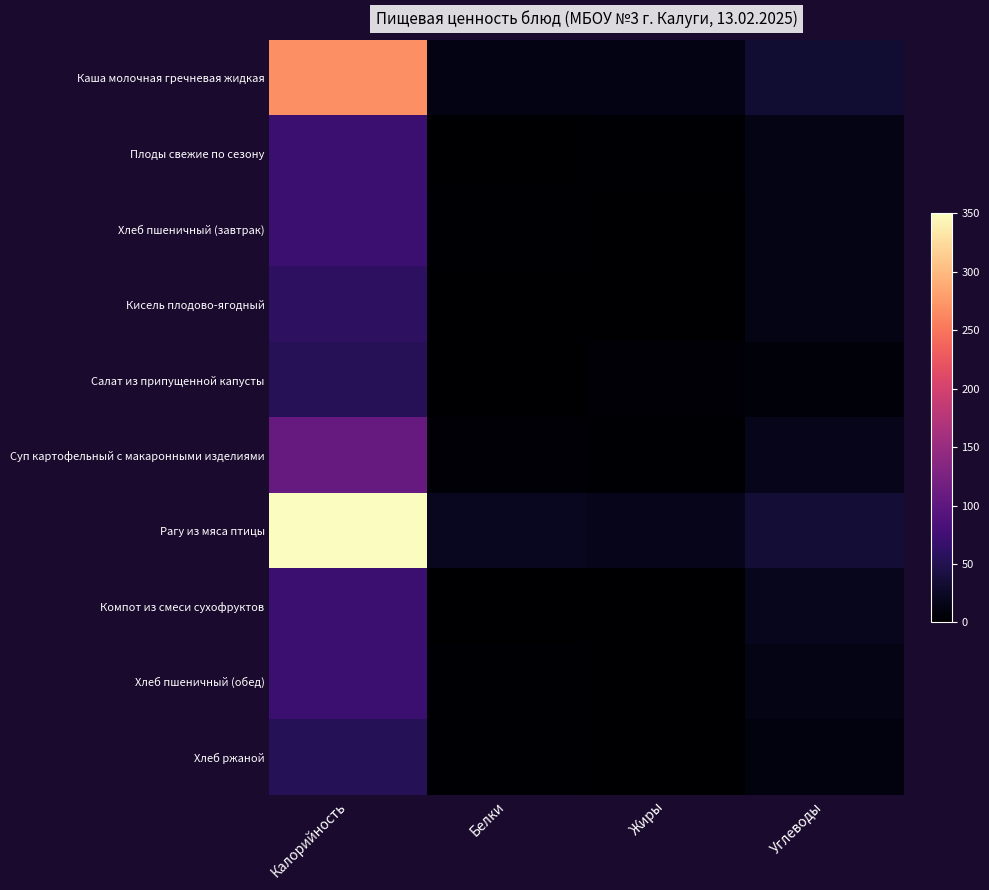

Which series has the largest total across all categories?

Рагу из мяса птицы